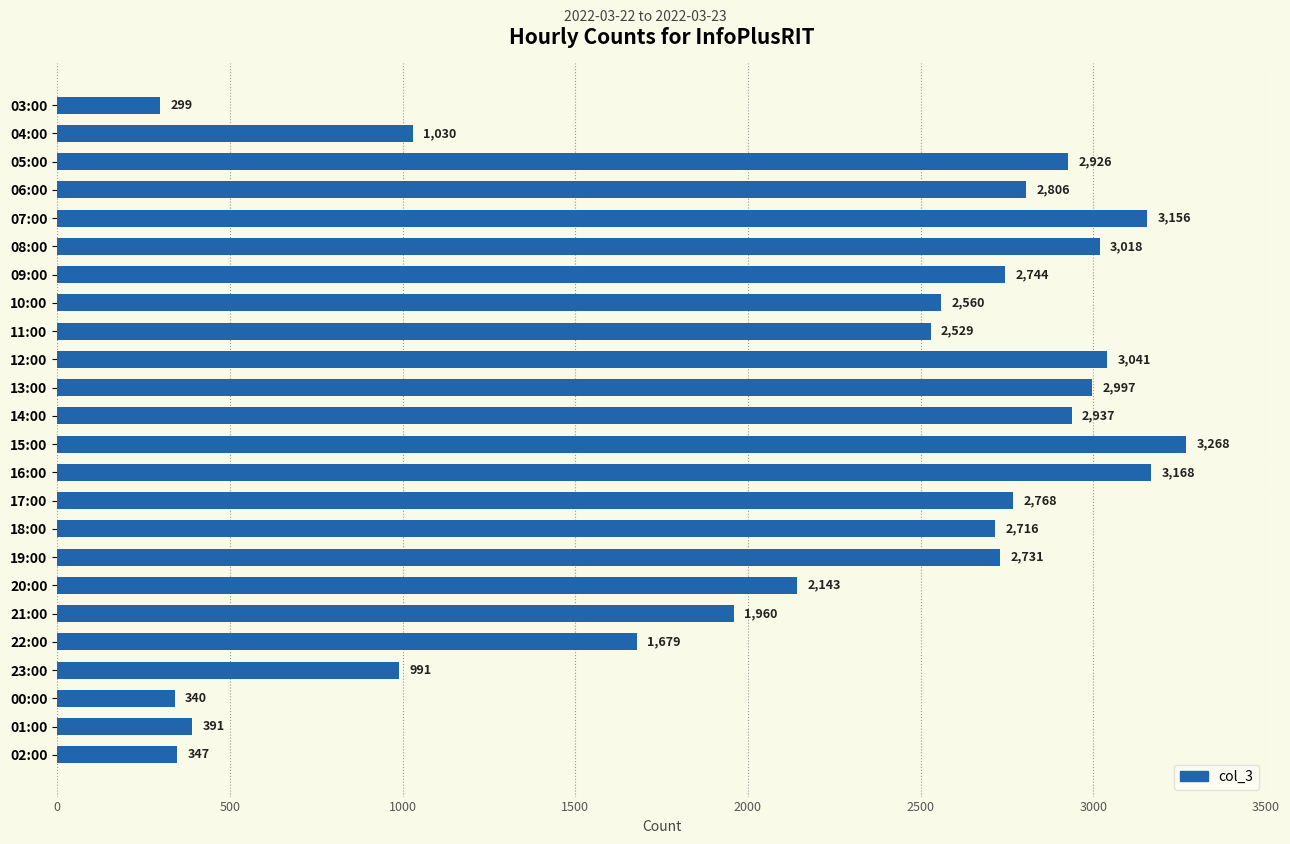

What is the sum of all values?

52545